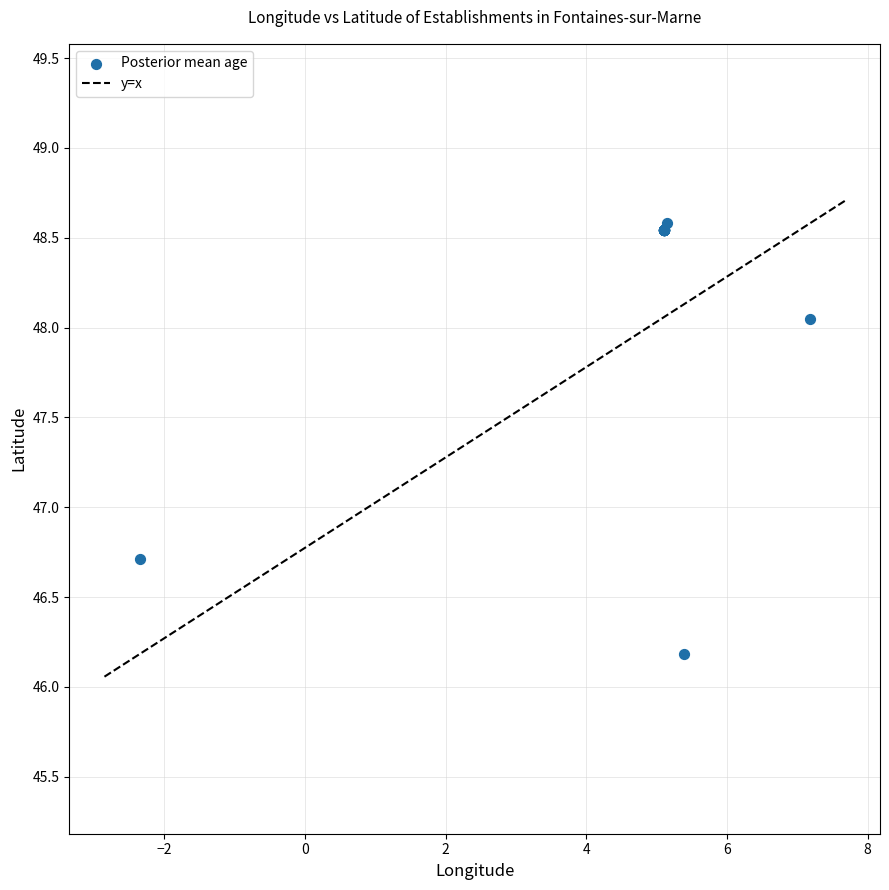

What Y value in the scatter plot is closest to 47?

46.7